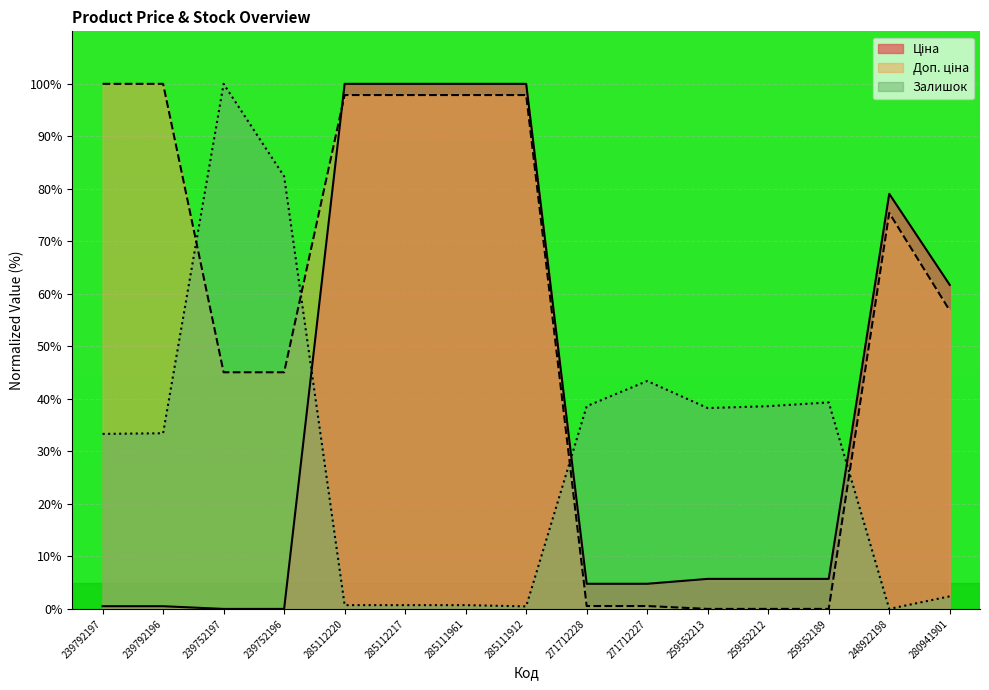

Does the chart display data point markers on the line(s)?

No